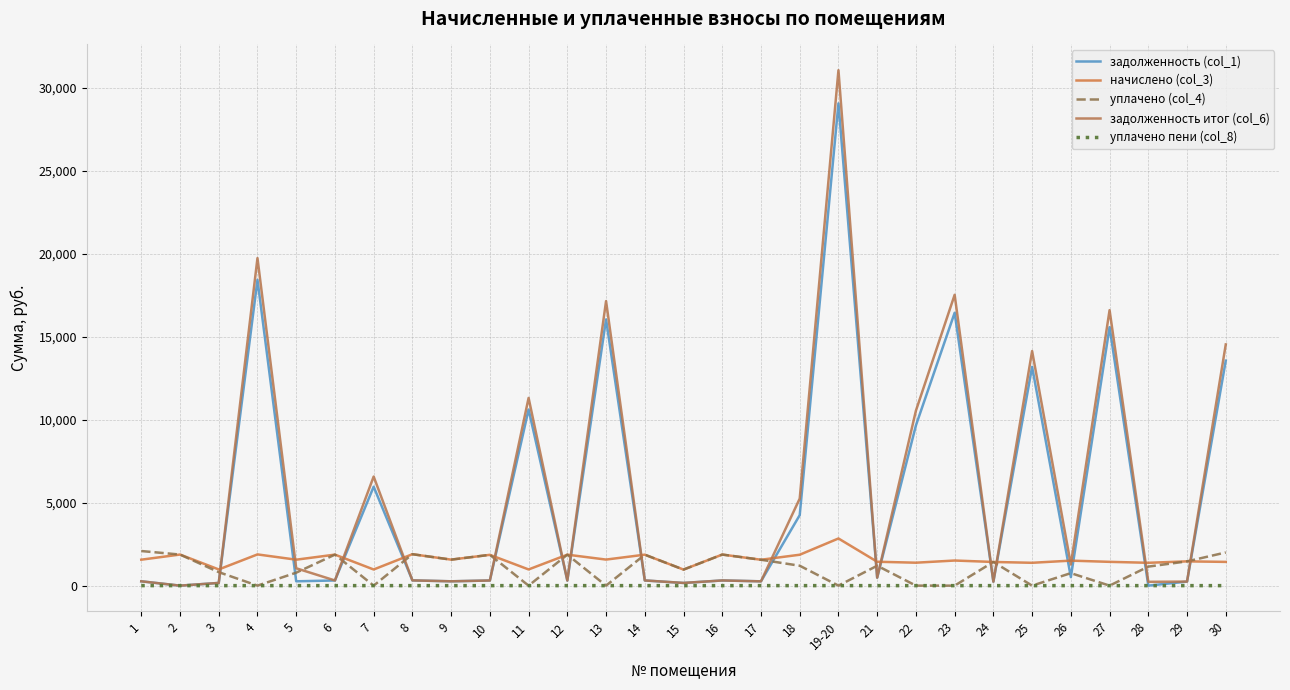

Where is задолженность (col_1) nearest to the value 14536?

30